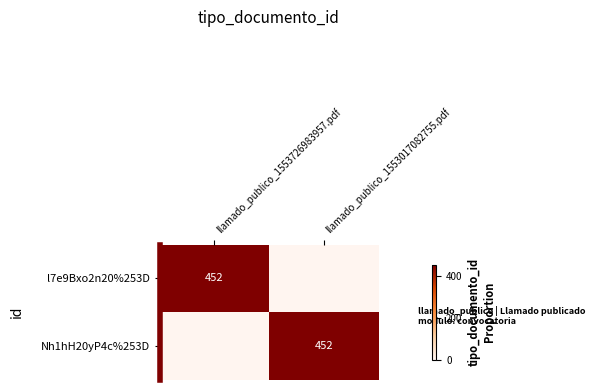

Is it true that l7e9Bxo2n20%253D equals 290 at llamado_publico_1553726983957.pdf?

False